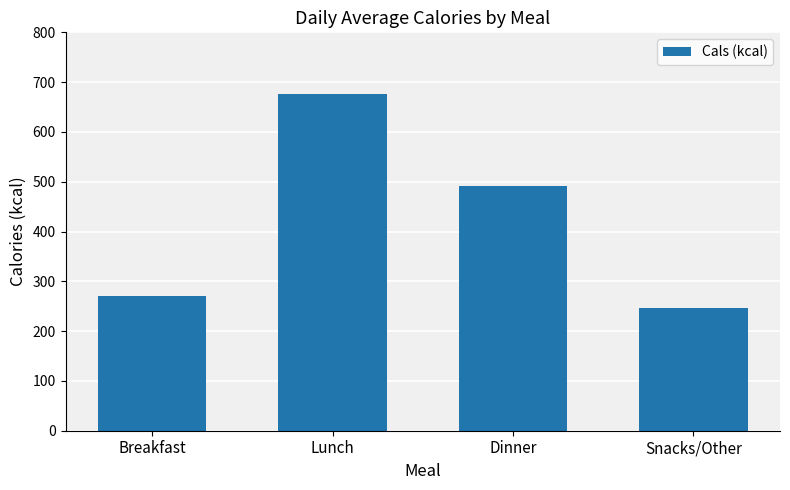

Are the bars grouped side by side (vs. stacked)?

No